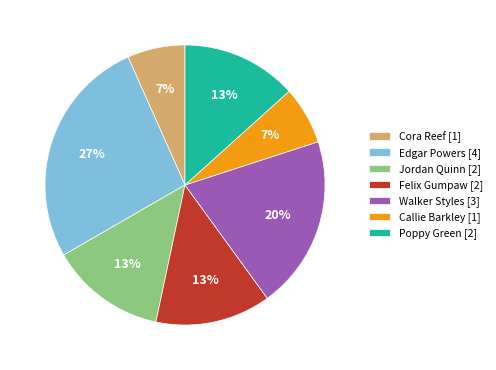

Is there a majority slice in this chart?

No